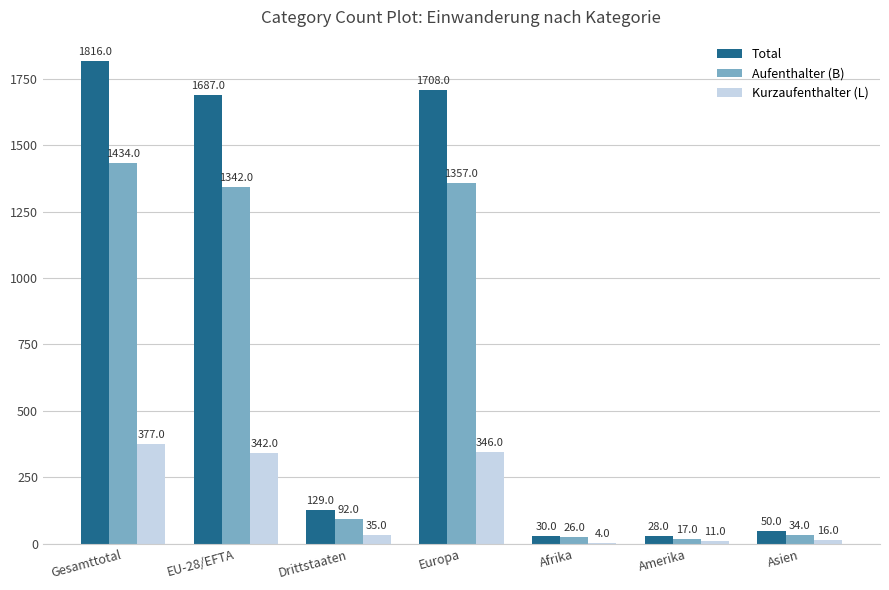

The Kurzaufenthalter (L) series shows 342 at EU-28/EFTA. True or false?

True